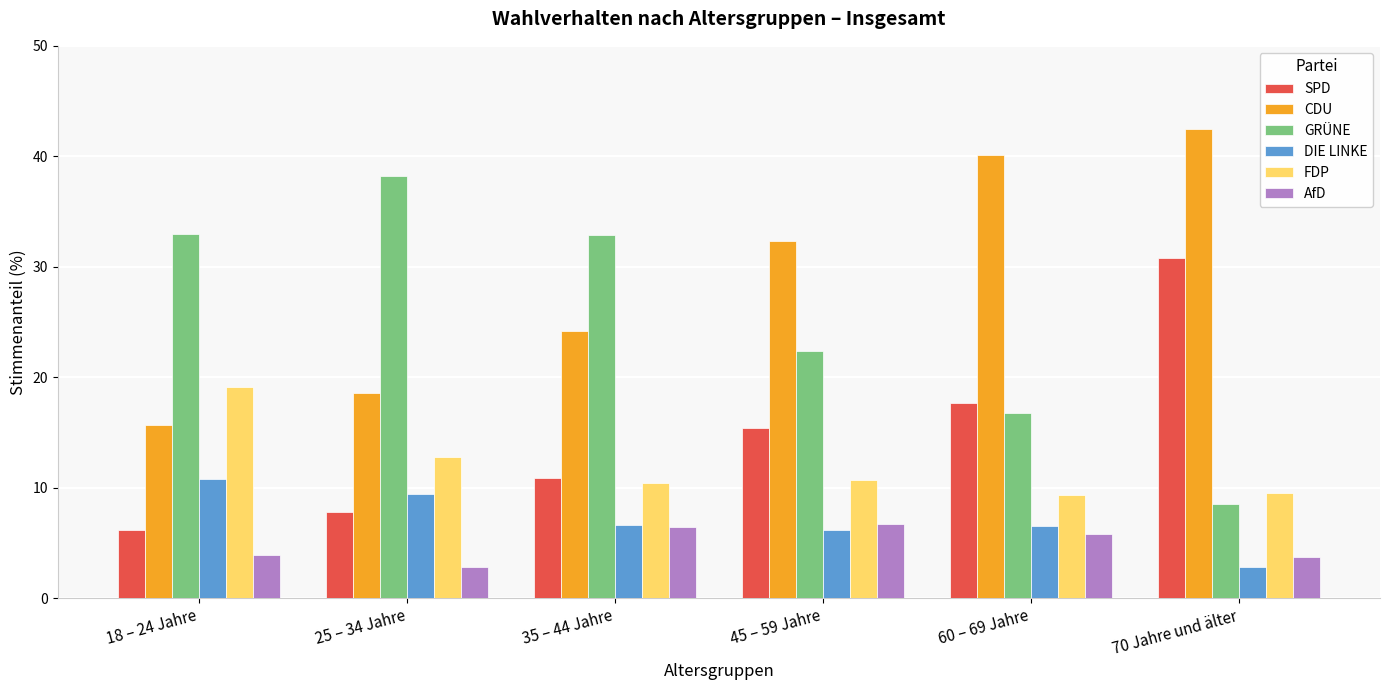

What is the smallest value displayed?

2.8